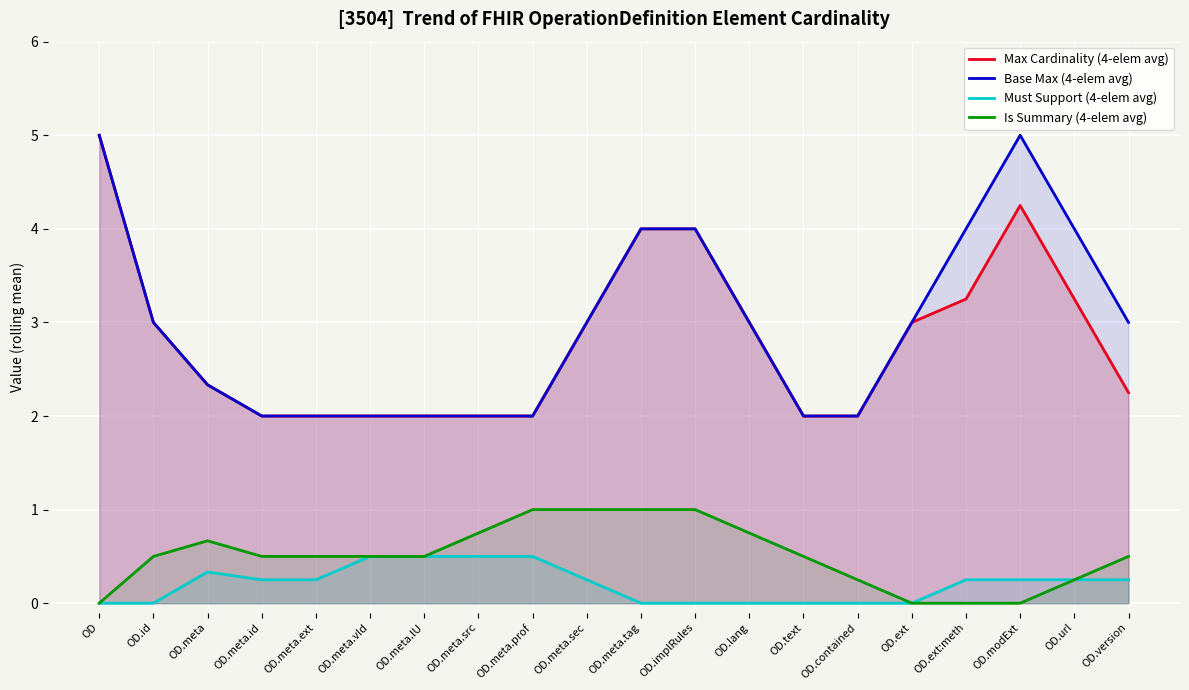

Read the Max Cardinality (4-elem avg) value at OD.meta.lU.

2.0